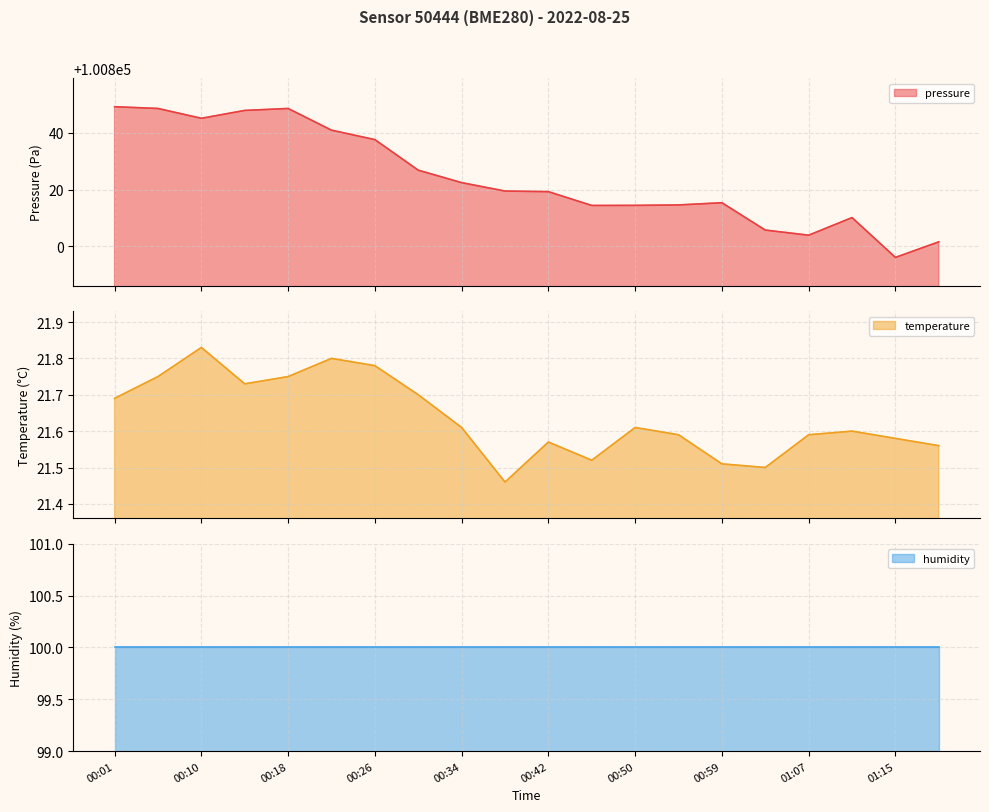

Which has a higher value, 00:26 or 00:42?

00:26